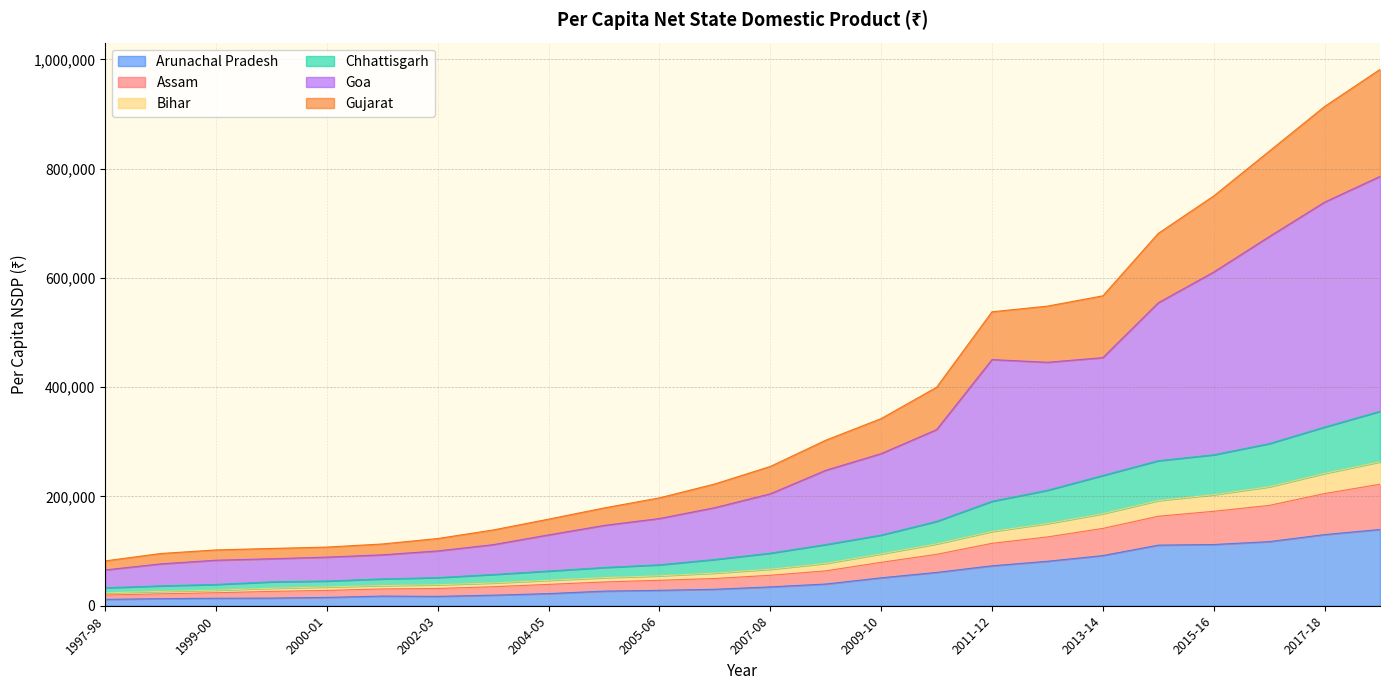

True or false: Gujarat has more than 0 interior local peaks.

False